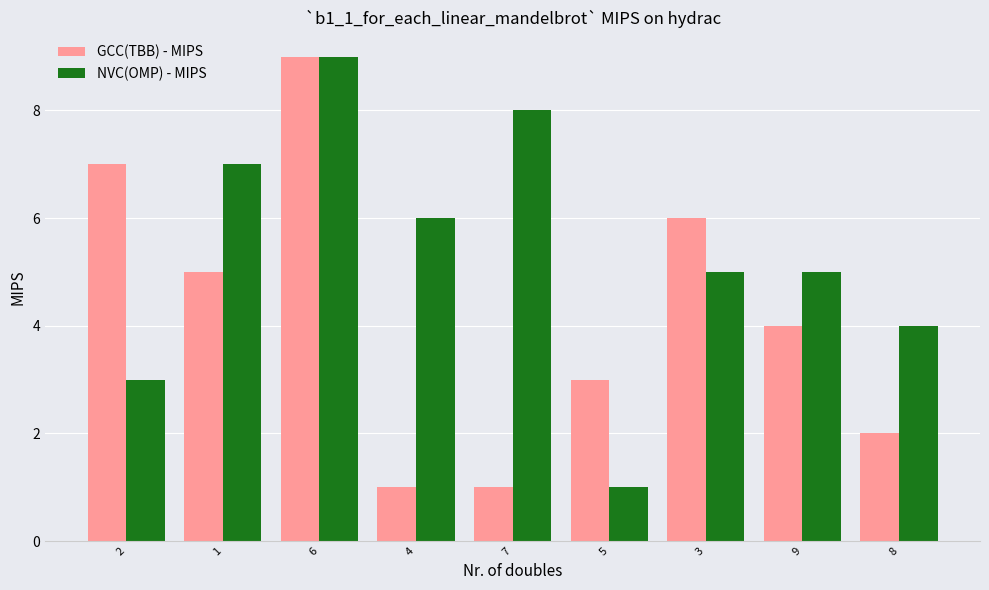

What is the label of the 5th bar from the left?

7